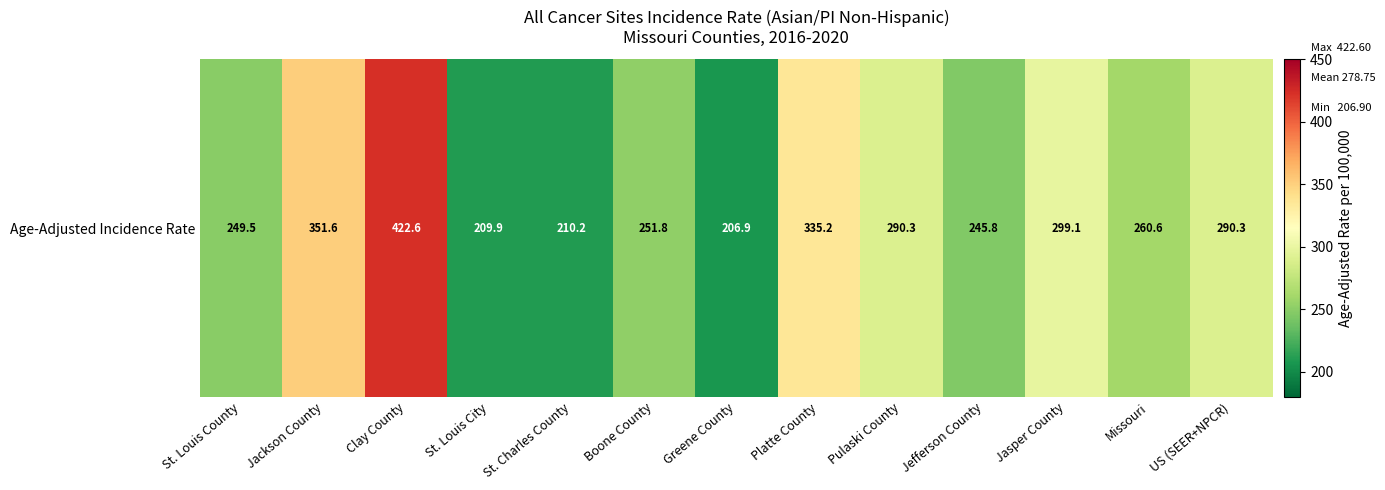

What is the ratio of the value at St. Charles County to the value at St. Louis City?

1.0